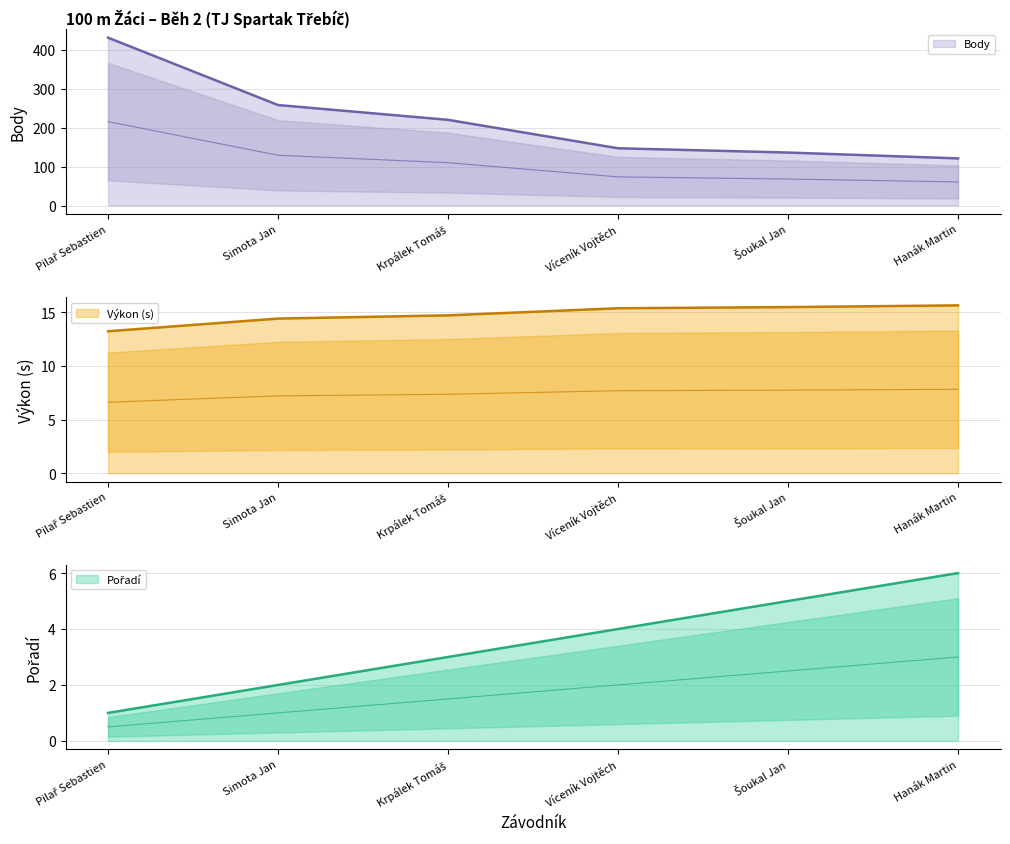

Reading left to right, what are all the values shown in this chart?

Pořadí: Pilař Sebastien=1.0	Simota Jan=2.0	Krpálek Tomáš=3.0	Víceník Vojtěch=4.0	Šoukal Jan=5.0	Hanák Martin=6.0
Výkon: Pilař Sebastien=13.2	Simota Jan=14.4	Krpálek Tomáš=14.7	Víceník Vojtěch=15.4	Šoukal Jan=15.5	Hanák Martin=15.6
Body: Pilař Sebastien=431.0	Simota Jan=258.0	Krpálek Tomáš=220.0	Víceník Vojtěch=147.0	Šoukal Jan=136.0	Hanák Martin=121.0